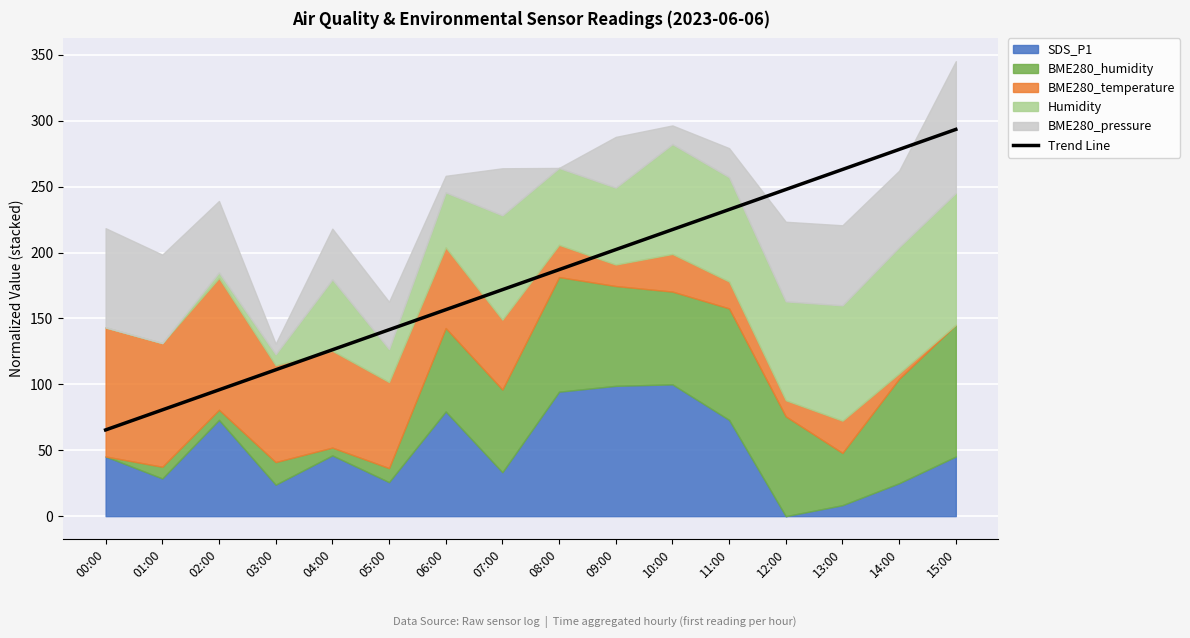

The value at 04:00 is 47.9. True or false?

False